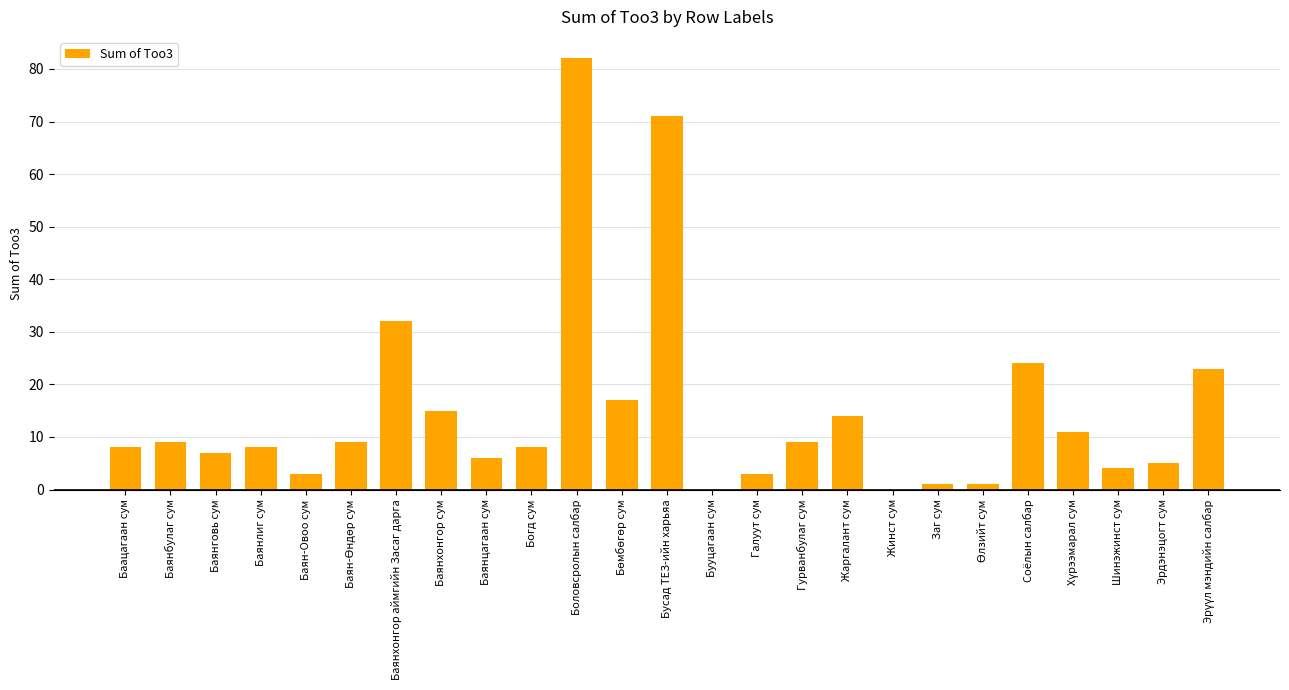

The chart shows a value of 2 at Баацагаан сум. True or false?

False